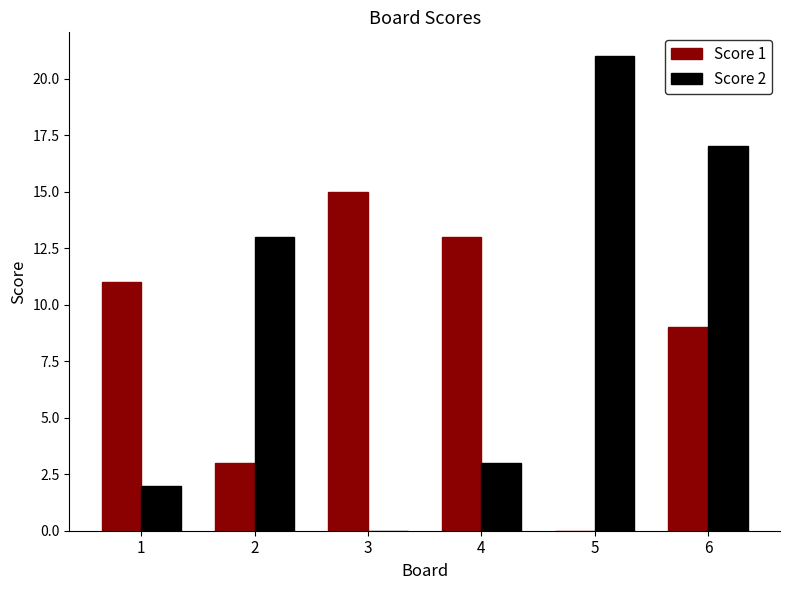

What is the sum of the Score 1 values at 6 and 5?

9